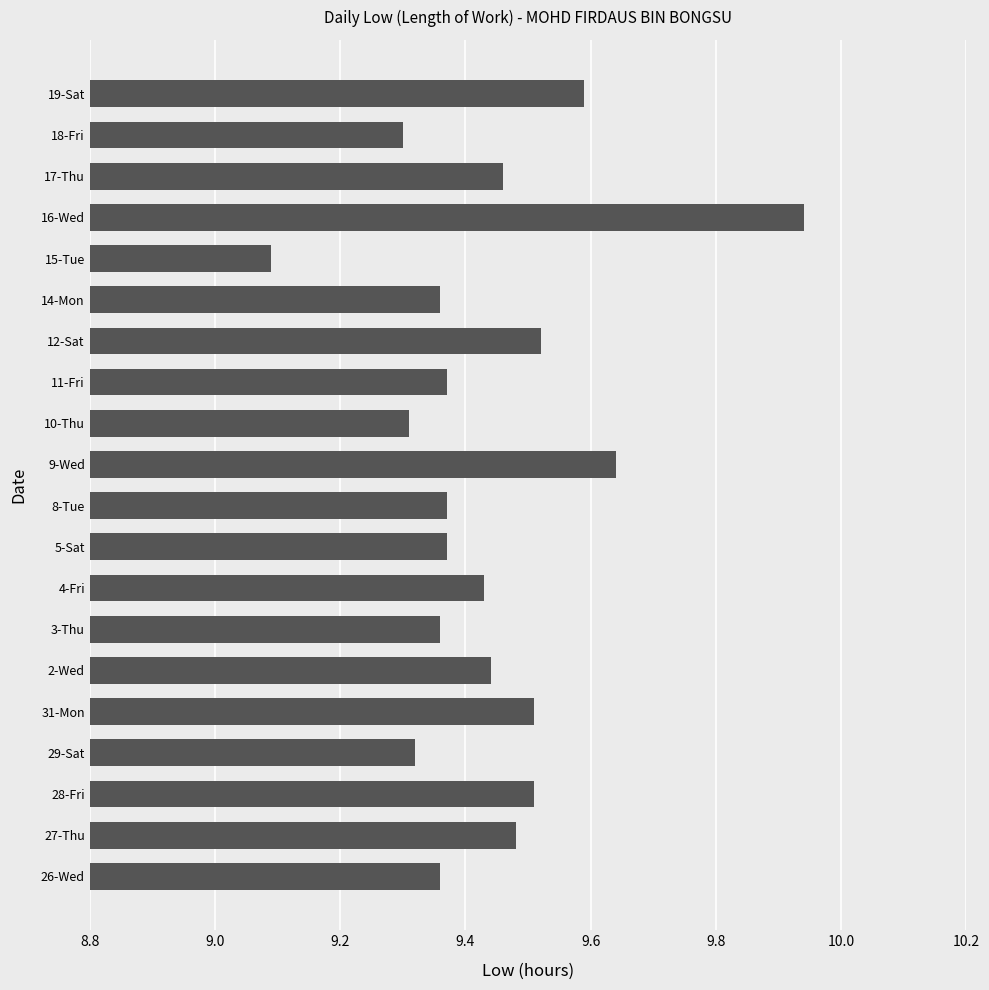

The value at 4-Fri is 15.9. True or false?

False